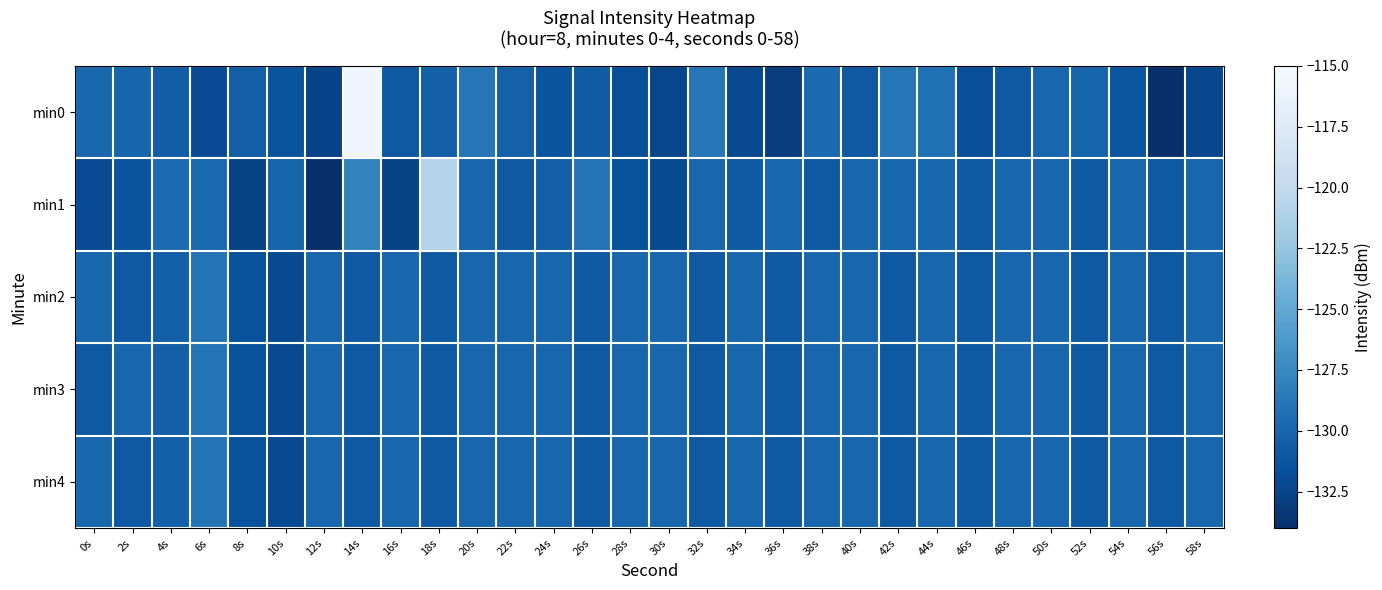

Reading left to right, list all the values displayed in this chart.

min0: 0s=-129.9	2s=-130.1	4s=-130.6	6s=-131.9	8s=-130.5	10s=-131.4	12s=-132.6	14s=-115.8	16s=-131.0	18s=-130.5	20s=-128.8	22s=-130.4	24s=-131.3	26s=-130.8	28s=-131.7	30s=-132.4	32s=-128.9	34s=-132.2	36s=-132.9	38s=-129.7	40s=-131.0	42s=-128.9	44s=-129.3	46s=-131.7	48s=-131.0	50s=-130.0	52s=-130.1	54s=-131.2	56s=-133.9	58s=-132.3
min1: 0s=-132.0	2s=-131.3	4s=-129.6	6s=-129.8	8s=-132.7	10s=-130.1	12s=-133.9	14s=-127.9	16s=-132.6	18s=-120.7	20s=-130.0	22s=-131.0	24s=-130.5	26s=-129.0	28s=-131.5	30s=-132.0	32s=-130.0	34s=-131.0	36s=-130.0	38s=-131.0	40s=-130.0	42s=-130.0	44s=-130.0	46s=-131.0	48s=-130.0	50s=-130.0	52s=-131.0	54s=-130.0	56s=-131.0	58s=-130.0
min2: 0s=-130.0	2s=-131.0	4s=-130.5	6s=-129.0	8s=-131.5	10s=-132.0	12s=-130.0	14s=-131.0	16s=-130.0	18s=-131.0	20s=-130.0	22s=-130.0	24s=-130.0	26s=-131.0	28s=-130.0	30s=-130.0	32s=-131.0	34s=-130.0	36s=-131.0	38s=-130.0	40s=-130.0	42s=-131.0	44s=-130.0	46s=-131.0	48s=-130.0	50s=-130.0	52s=-131.0	54s=-130.0	56s=-131.0	58s=-130.0
min3: 0s=-131.0	2s=-130.0	4s=-130.5	6s=-129.0	8s=-131.5	10s=-132.0	12s=-130.0	14s=-131.0	16s=-130.0	18s=-131.0	20s=-130.0	22s=-130.0	24s=-130.0	26s=-131.0	28s=-130.0	30s=-130.0	32s=-131.0	34s=-130.0	36s=-131.0	38s=-130.0	40s=-130.0	42s=-131.0	44s=-130.0	46s=-131.0	48s=-130.0	50s=-130.0	52s=-131.0	54s=-130.0	56s=-131.0	58s=-130.0
min4: 0s=-130.0	2s=-131.0	4s=-130.5	6s=-129.0	8s=-131.5	10s=-132.0	12s=-130.0	14s=-131.0	16s=-130.0	18s=-131.0	20s=-130.0	22s=-130.0	24s=-130.0	26s=-131.0	28s=-130.0	30s=-130.0	32s=-131.0	34s=-130.0	36s=-131.0	38s=-130.0	40s=-130.0	42s=-131.0	44s=-130.0	46s=-131.0	48s=-130.0	50s=-130.0	52s=-131.0	54s=-130.0	56s=-131.0	58s=-130.0